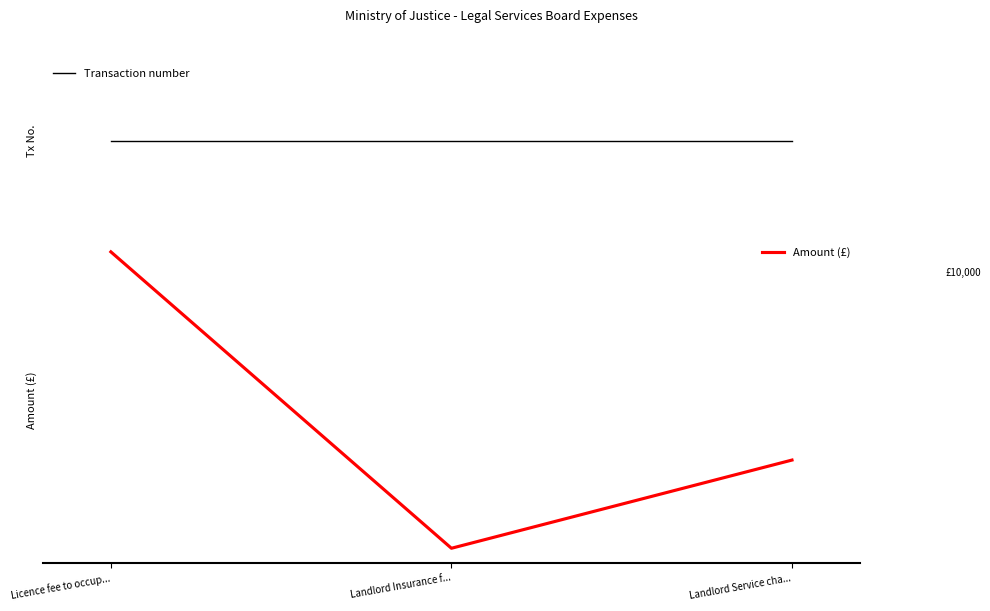

What are all the series names shown in the legend?

Transaction number, Amount (£)